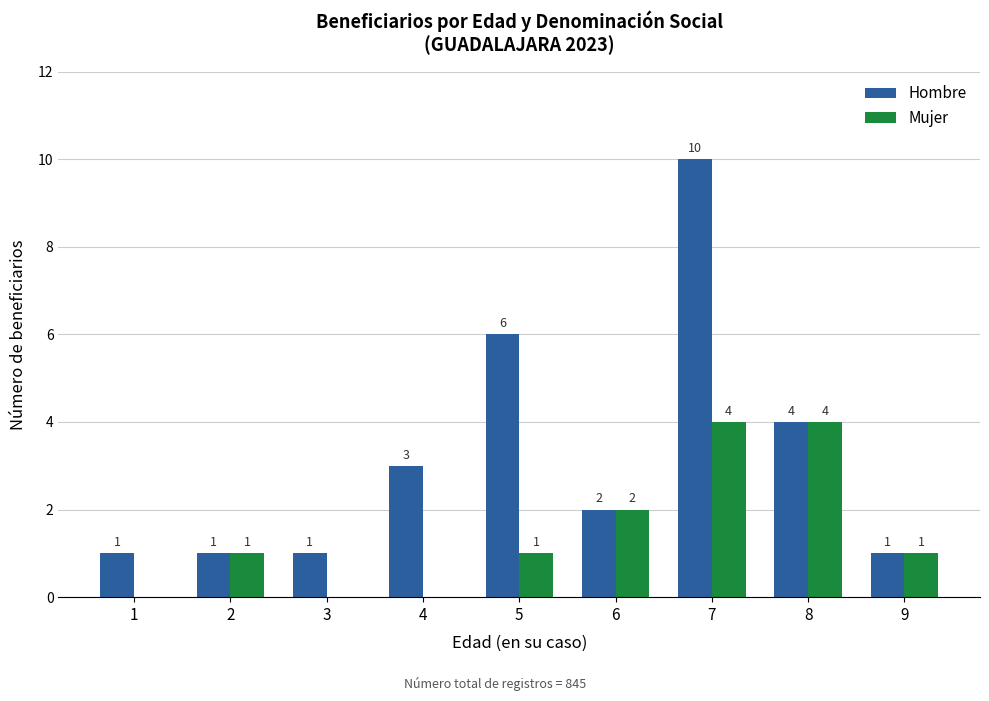

Reading left to right, extract all data points from this chart.

Hombre: 1=1	2=1	3=1	4=3	5=6	6=2	7=10	8=4	9=1
Mujer: 1=0	2=1	3=0	4=0	5=1	6=2	7=4	8=4	9=1